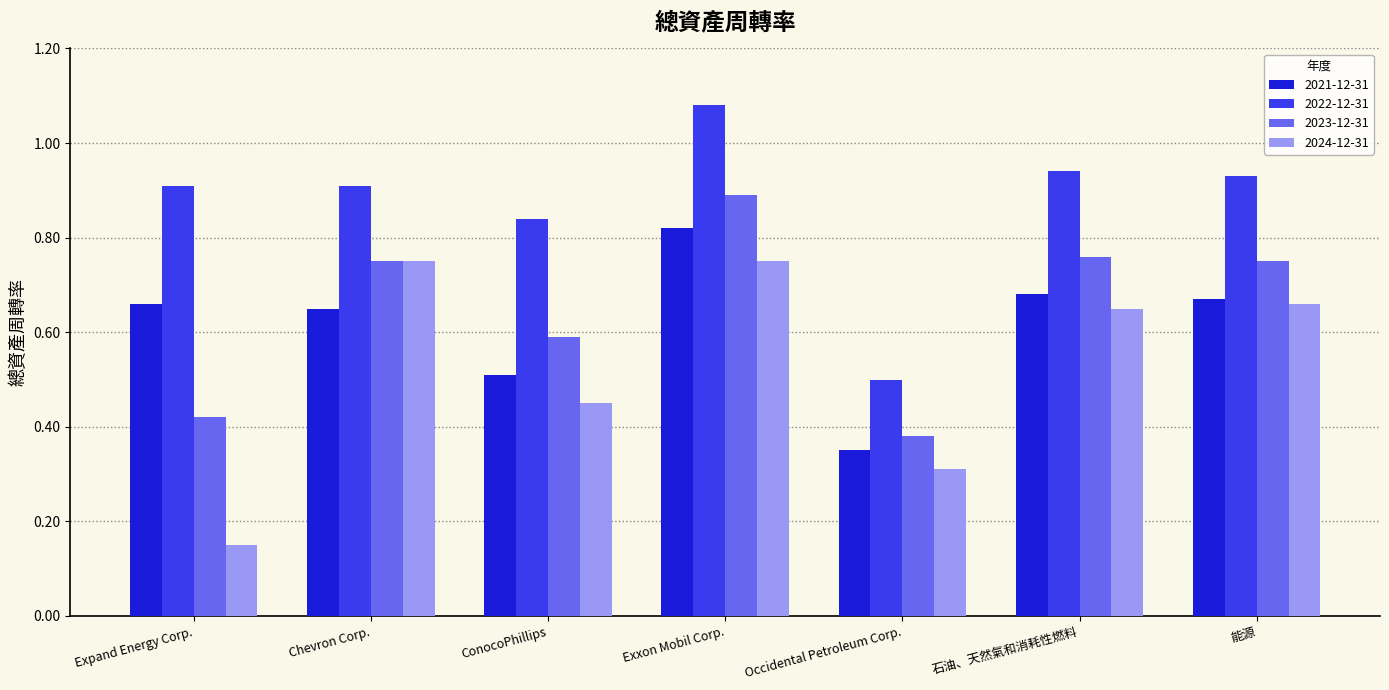

What are all the series names shown in the legend?

2021-12-31, 2022-12-31, 2023-12-31, 2024-12-31